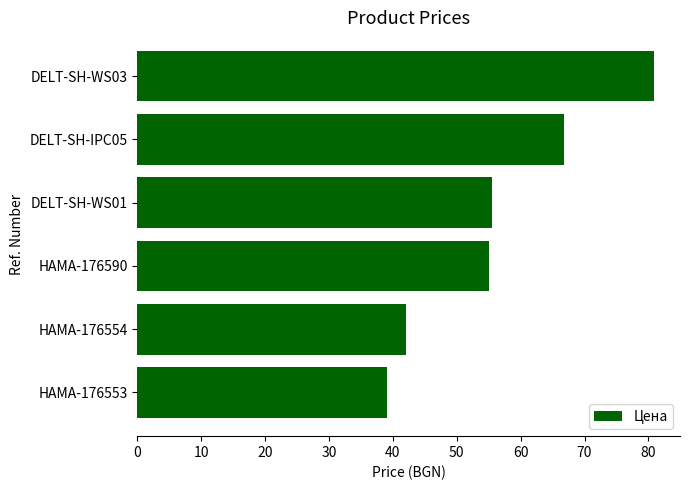

The value at DELT-SH-WS01 is 55.6. True or false?

True